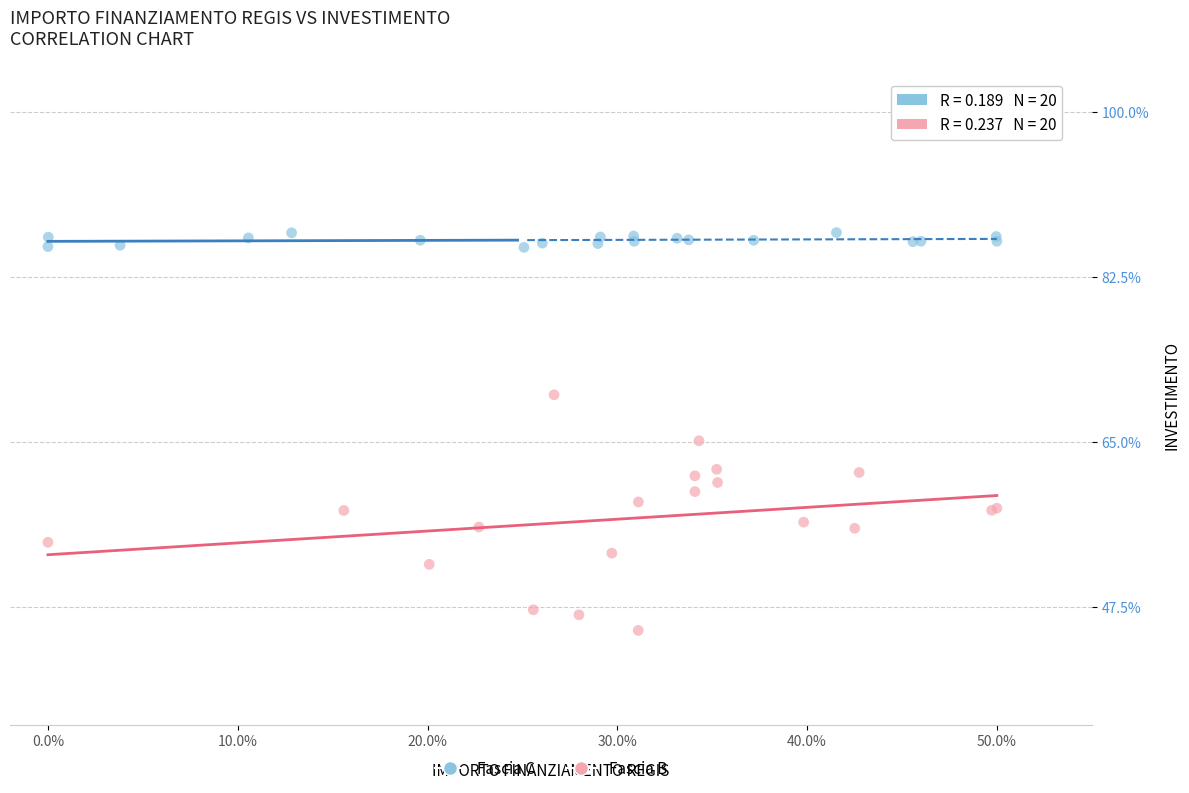

Which series has the largest Y range (max minus min)?

Fascia B